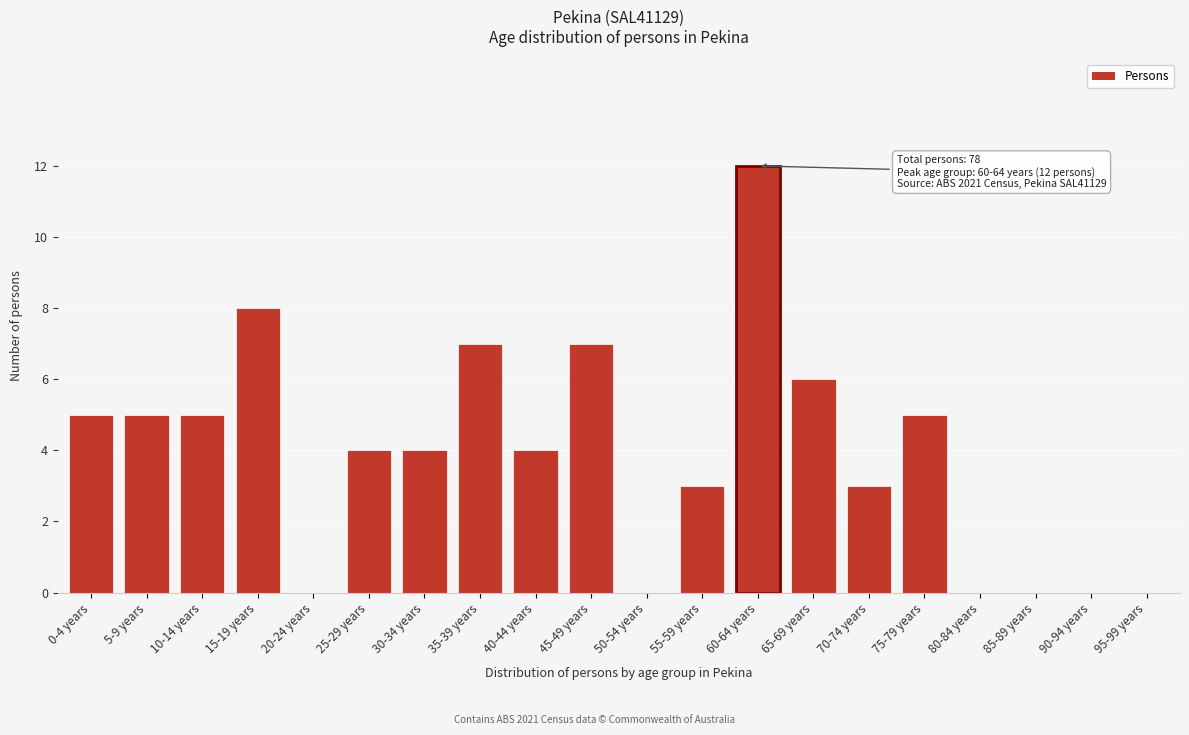

Reading right to left, what are all the values shown in this chart?

95-99 years=0	90-94 years=0	85-89 years=0	80-84 years=0	75-79 years=5	70-74 years=3	65-69 years=6	60-64 years=12	55-59 years=3	50-54 years=0	45-49 years=7	40-44 years=4	35-39 years=7	30-34 years=4	25-29 years=4	20-24 years=0	15-19 years=8	10-14 years=5	5-9 years=5	0-4 years=5